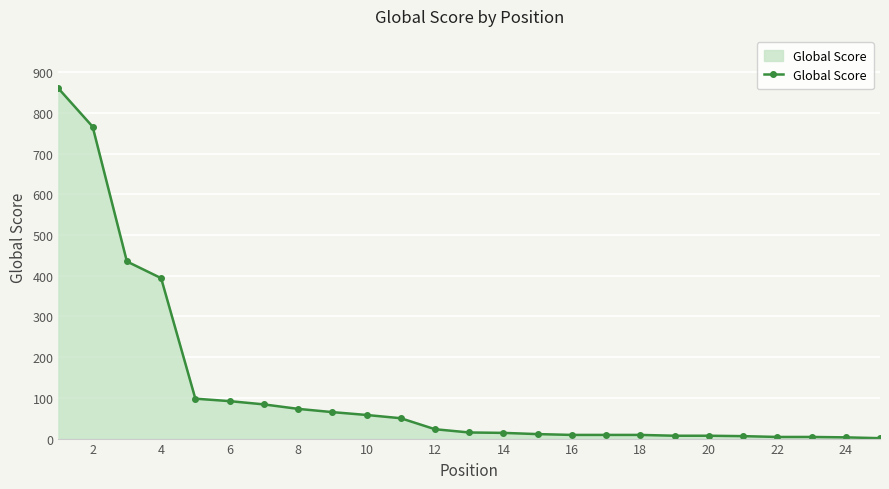

What is the maximum value shown in the chart?

860